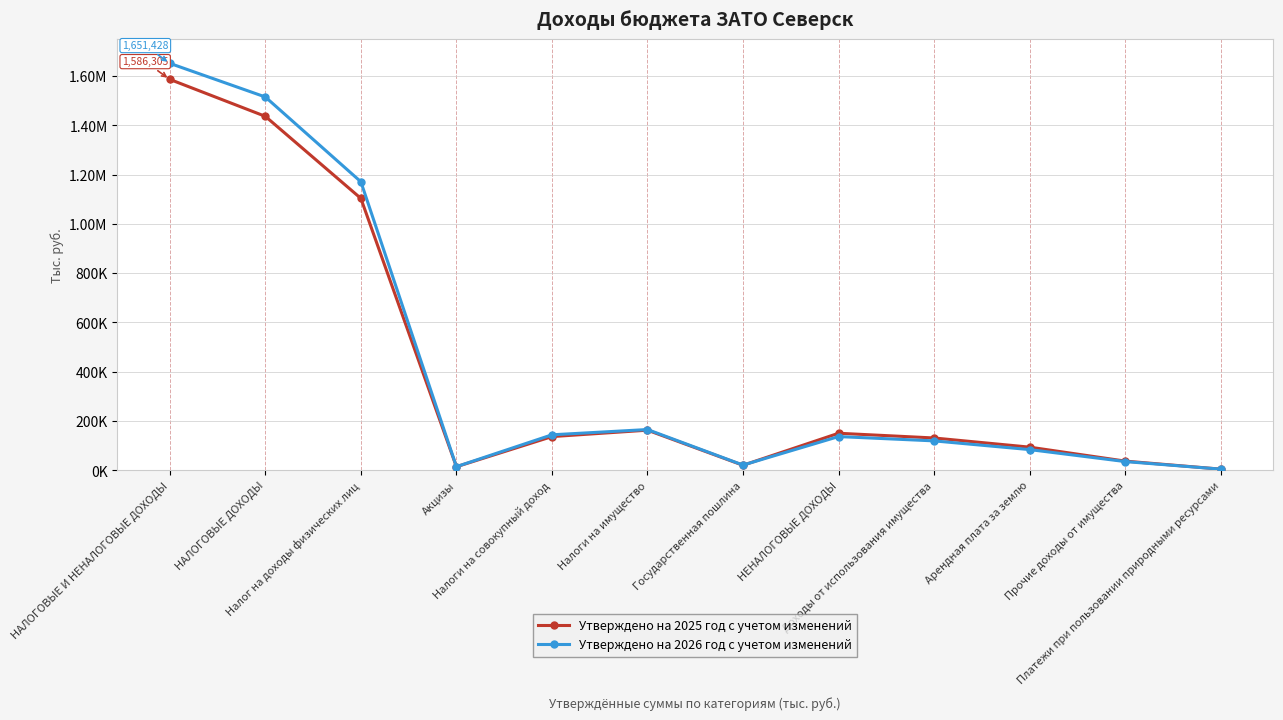

Which series changed the most between НАЛОГОВЫЕ ДОХОДЫ and Государственная пошлина?

Утверждено на 2026 год с учетом изменений